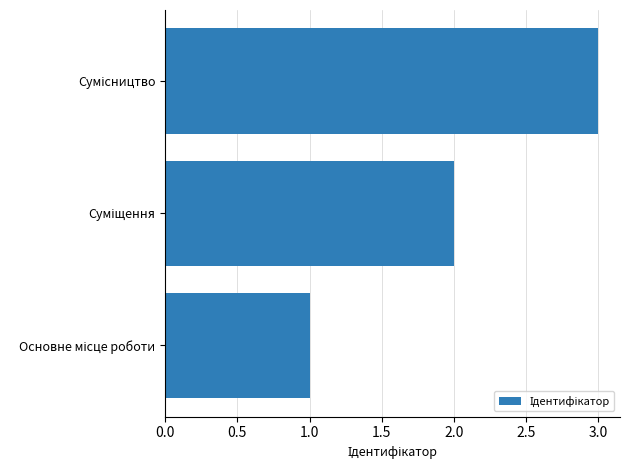

What is the maximum value shown in the chart?

3